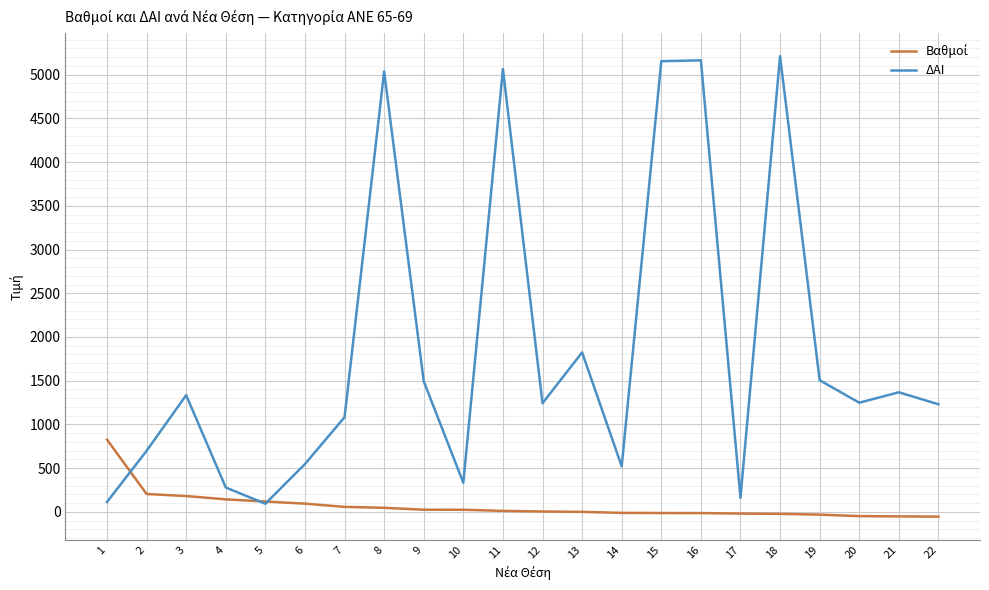

What is the greatest value displayed?

5210.0